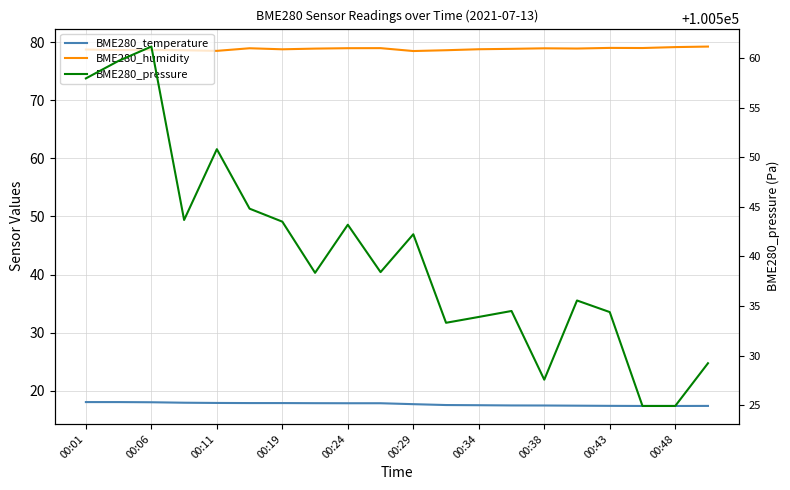

True or false: BME280_humidity and BME280_temperature cross at least once.

False